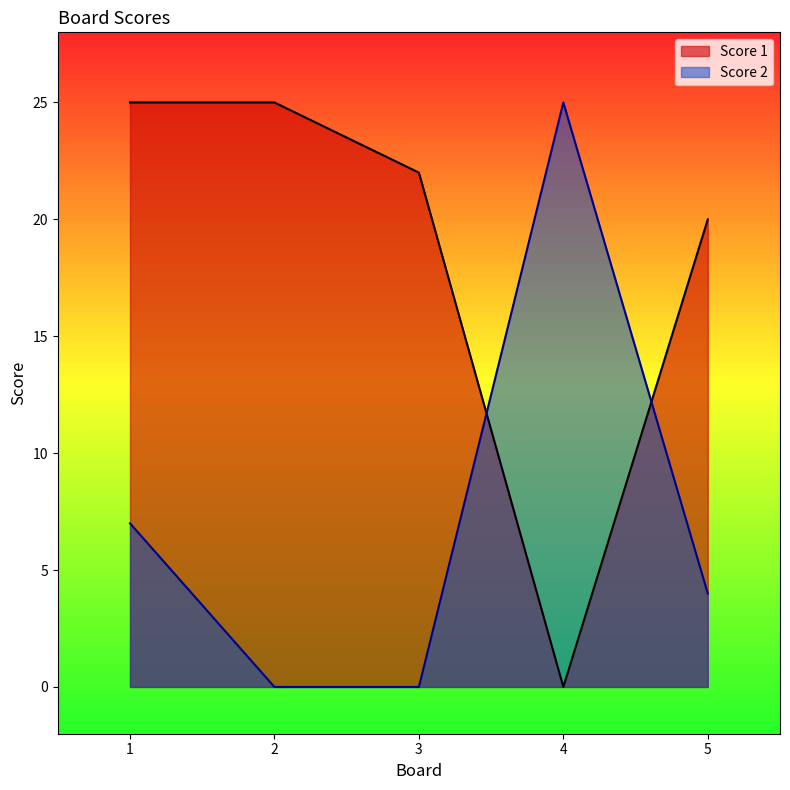

At which category does the chart reach its minimum across all series?

4